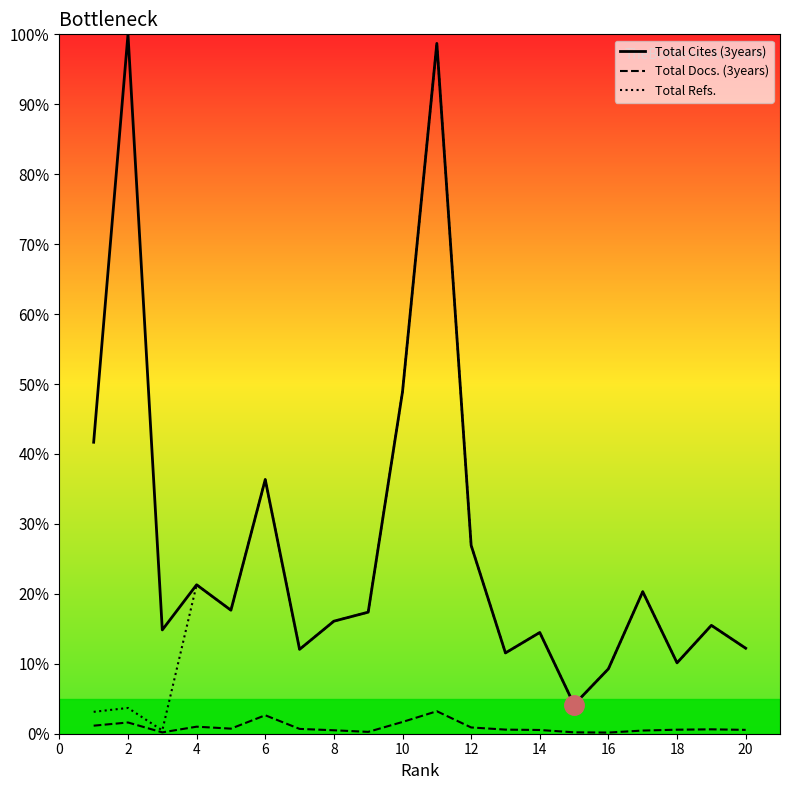

What is the greatest value displayed?

100.0